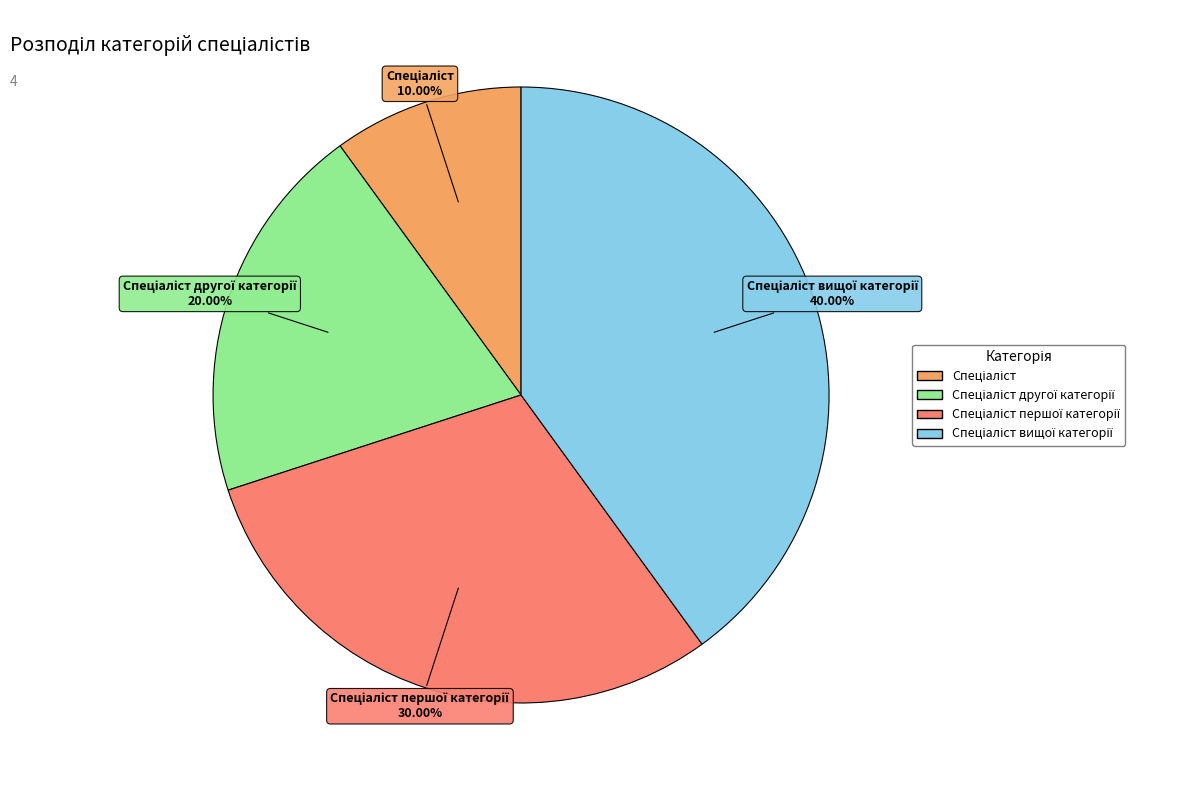

Is there any slice that represents more than half of the pie?

No